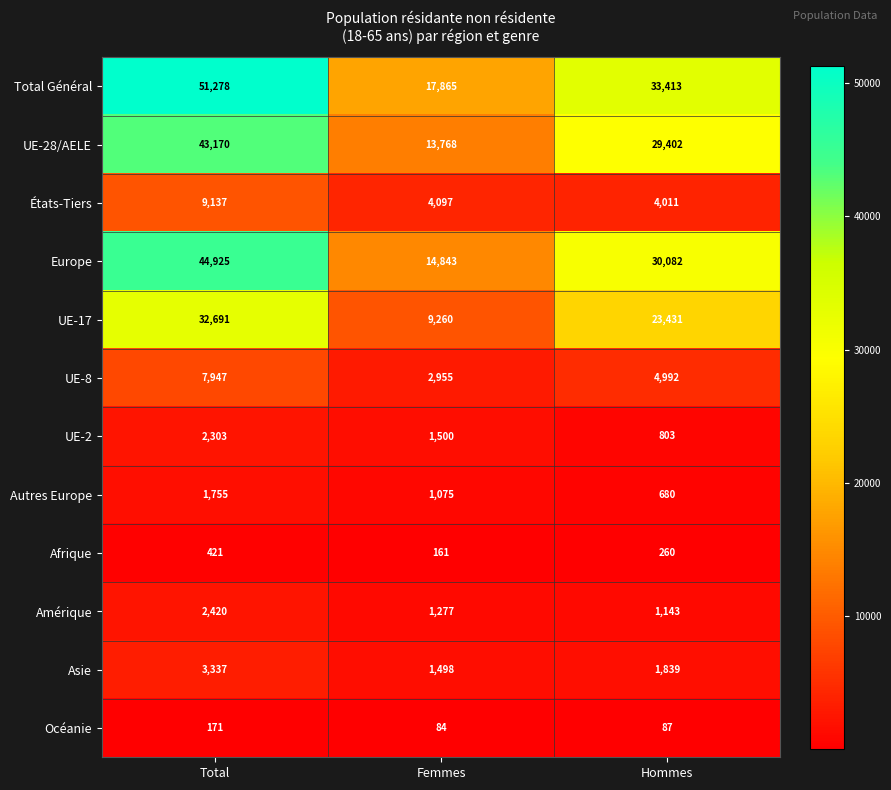

At which label is Océanie closest to 127?

Hommes